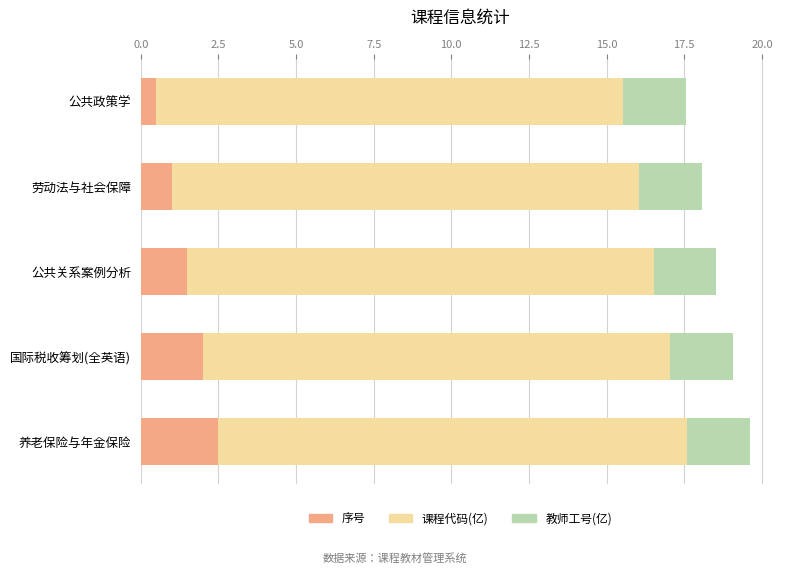

What is the total value across all series at 养老保险与年金保险?

19.6